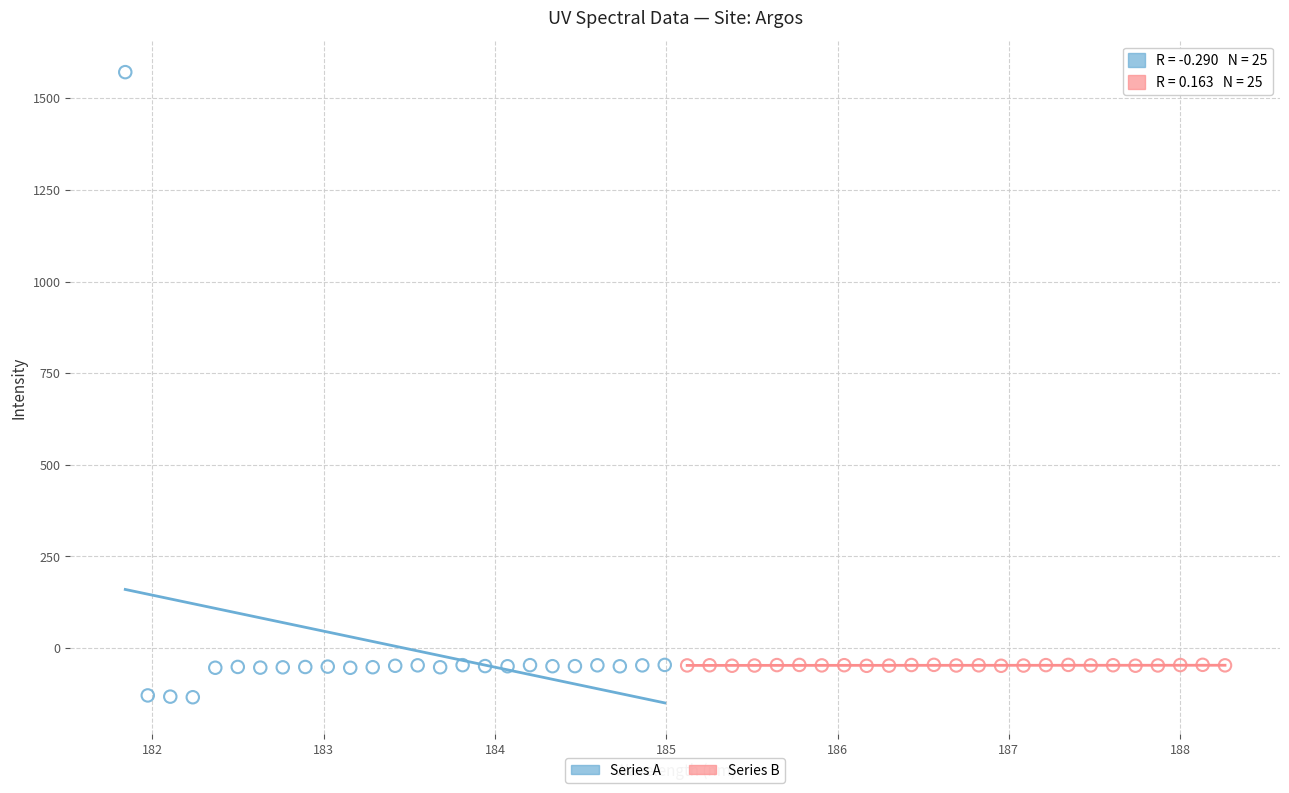

What are all the series names shown in the legend?

Series A, Series B